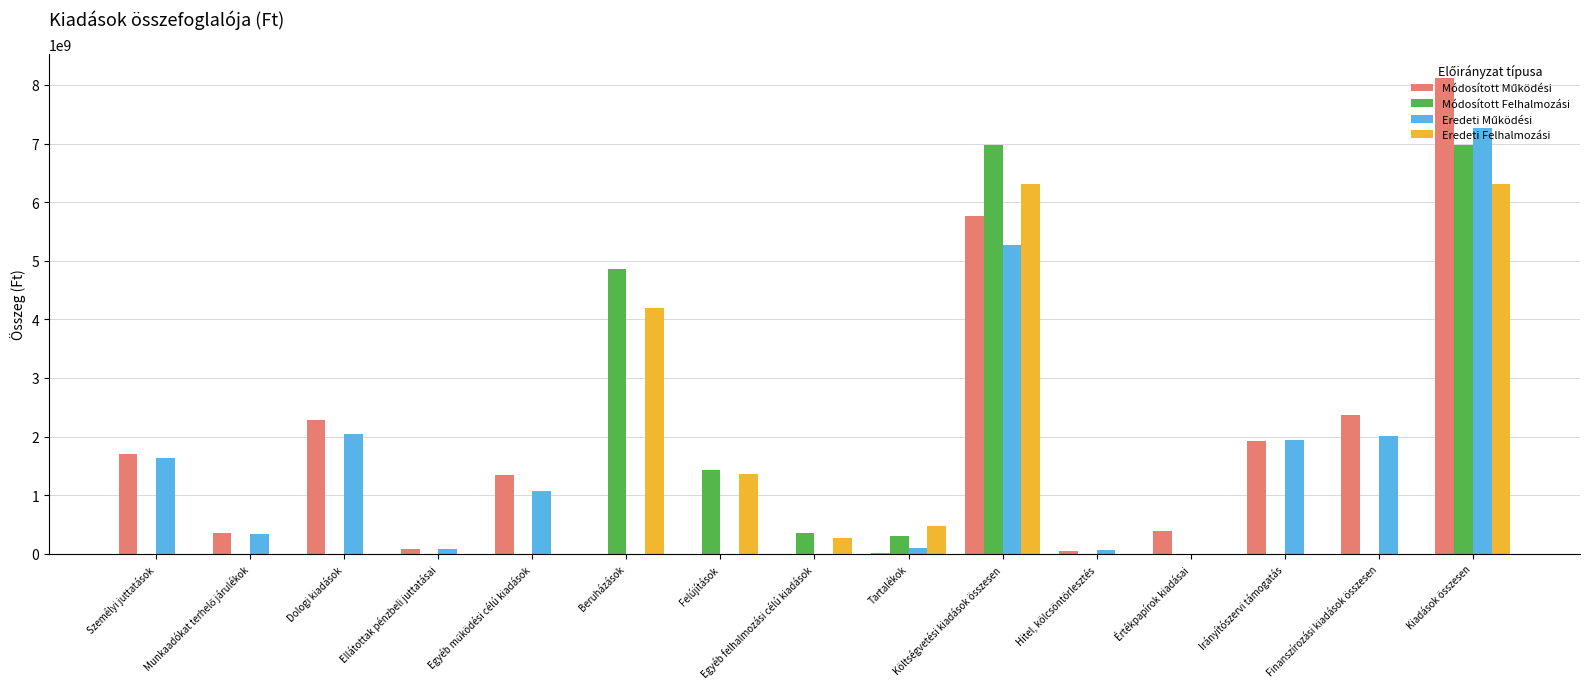

At which category is the sum across all series the highest?

Kiadások összesen